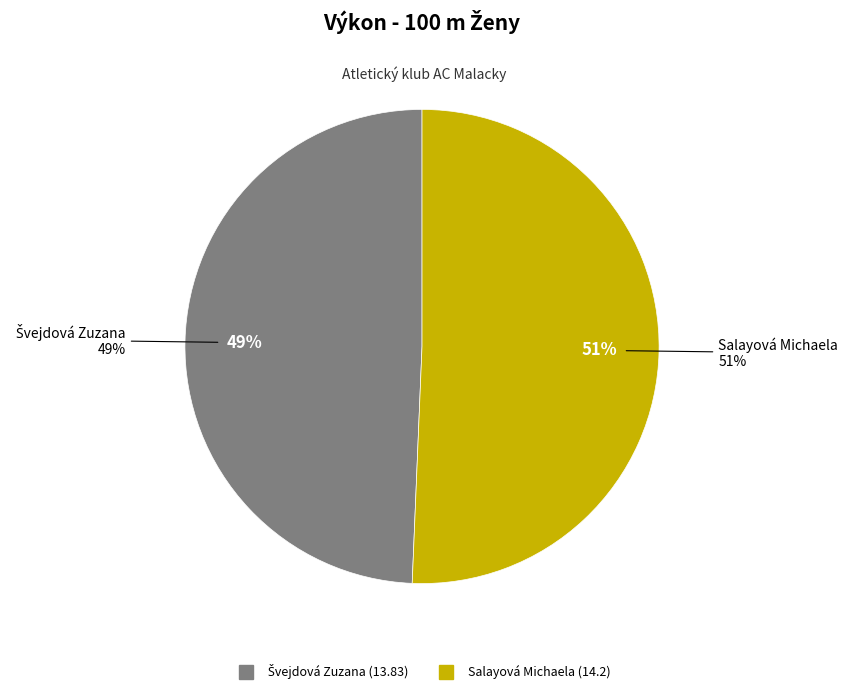

Rank the categories by value from lowest to highest.

Švejdová Zuzana, Salayová Michaela